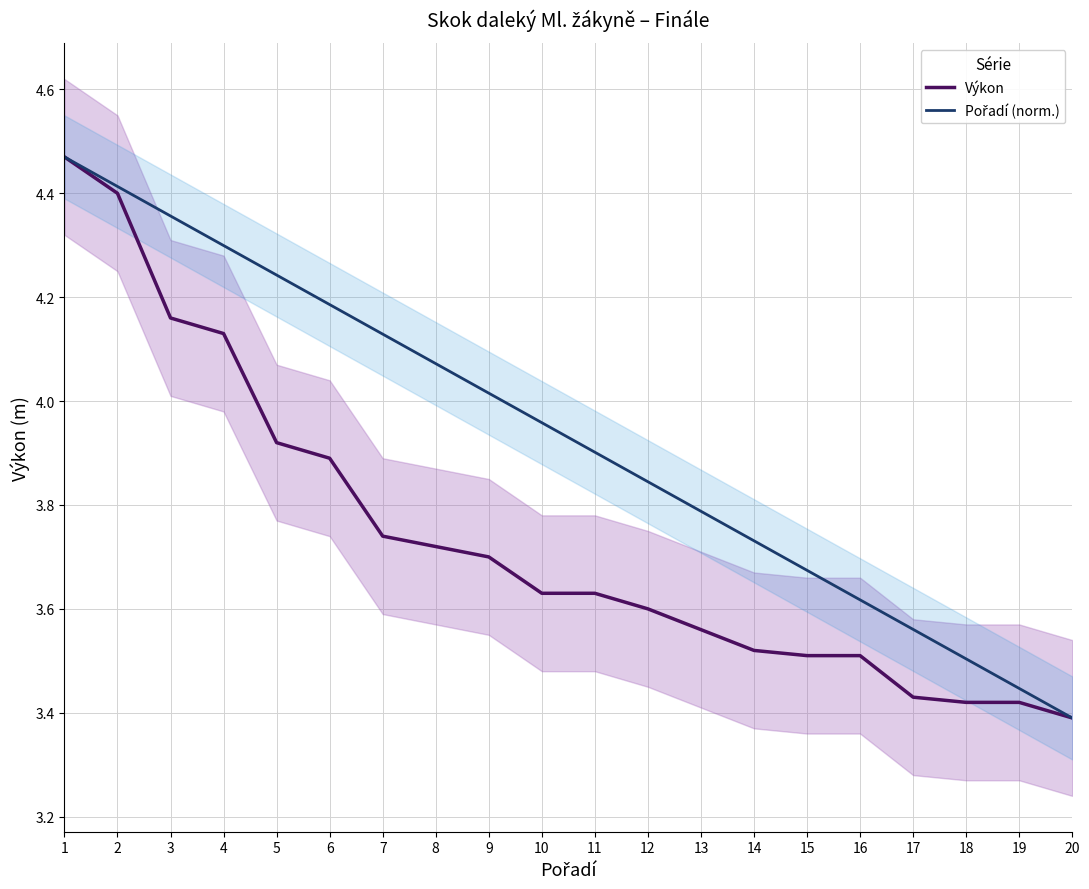

Reading left to right, extract all data points from this chart.

Výkon: 4.5	4.4	4.2	4.1	3.9	3.9	3.7	3.7	3.7	3.6	3.6	3.6	3.6	3.5	3.5	3.5	3.4	3.4	3.4	3.4
Pořadí (norm.): 4.5	4.4	4.4	4.3	4.2	4.2	4.1	4.1	4.0	4.0	3.9	3.8	3.8	3.7	3.7	3.6	3.6	3.5	3.4	3.4